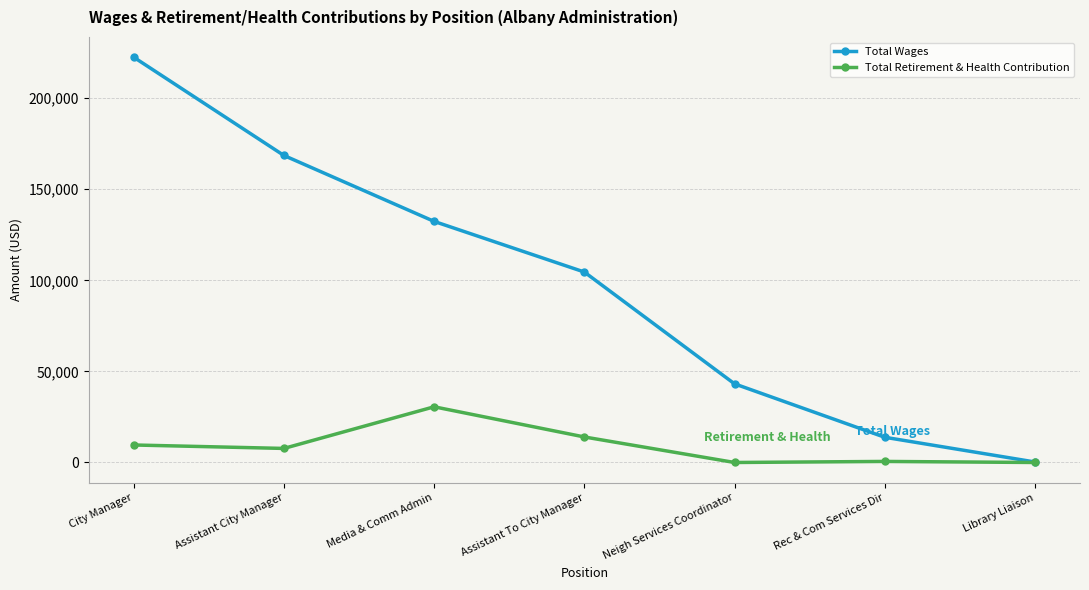

Which series has the widest spread of values?

Total Wages